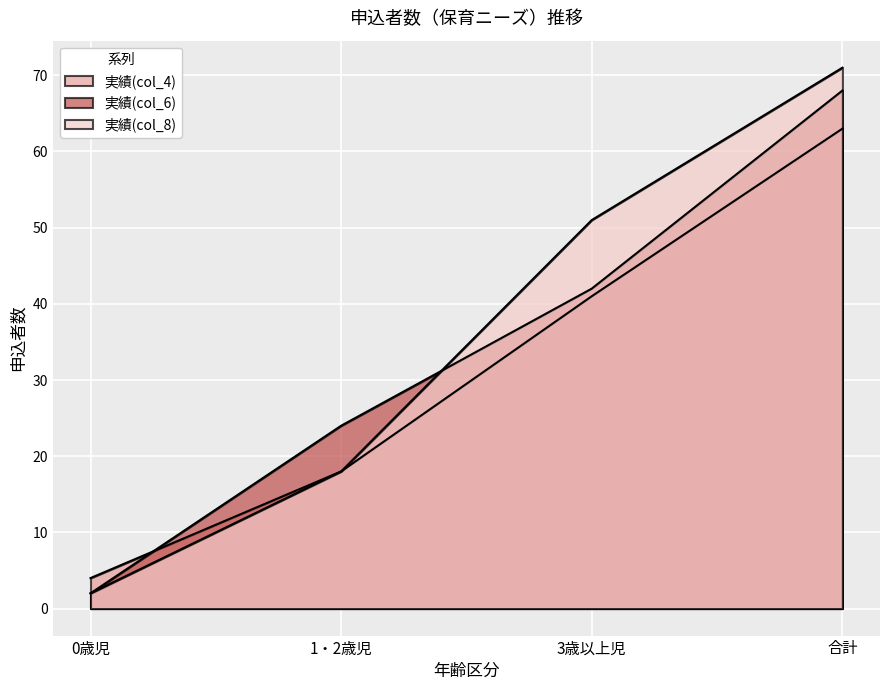

What are all the series names shown in the legend?

実績(col_4), 実績(col_6), 実績(col_8)